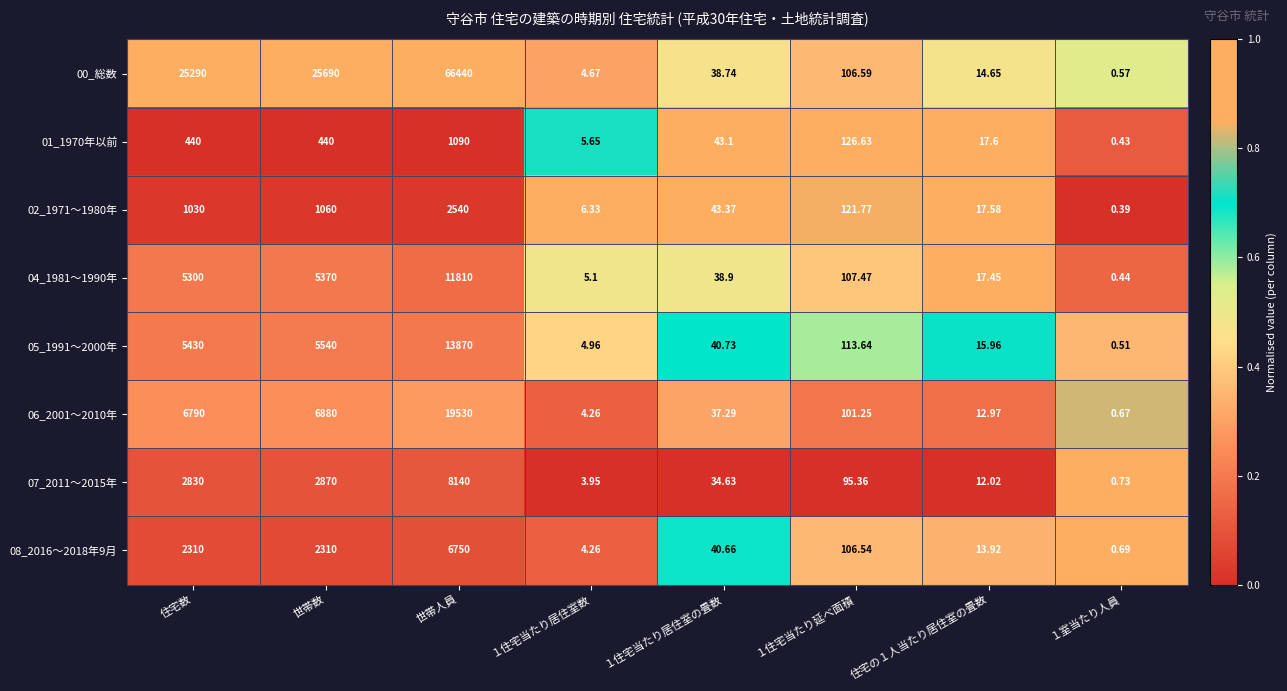

Where does the 05_1991～2000年 series first go above 113?

住宅数